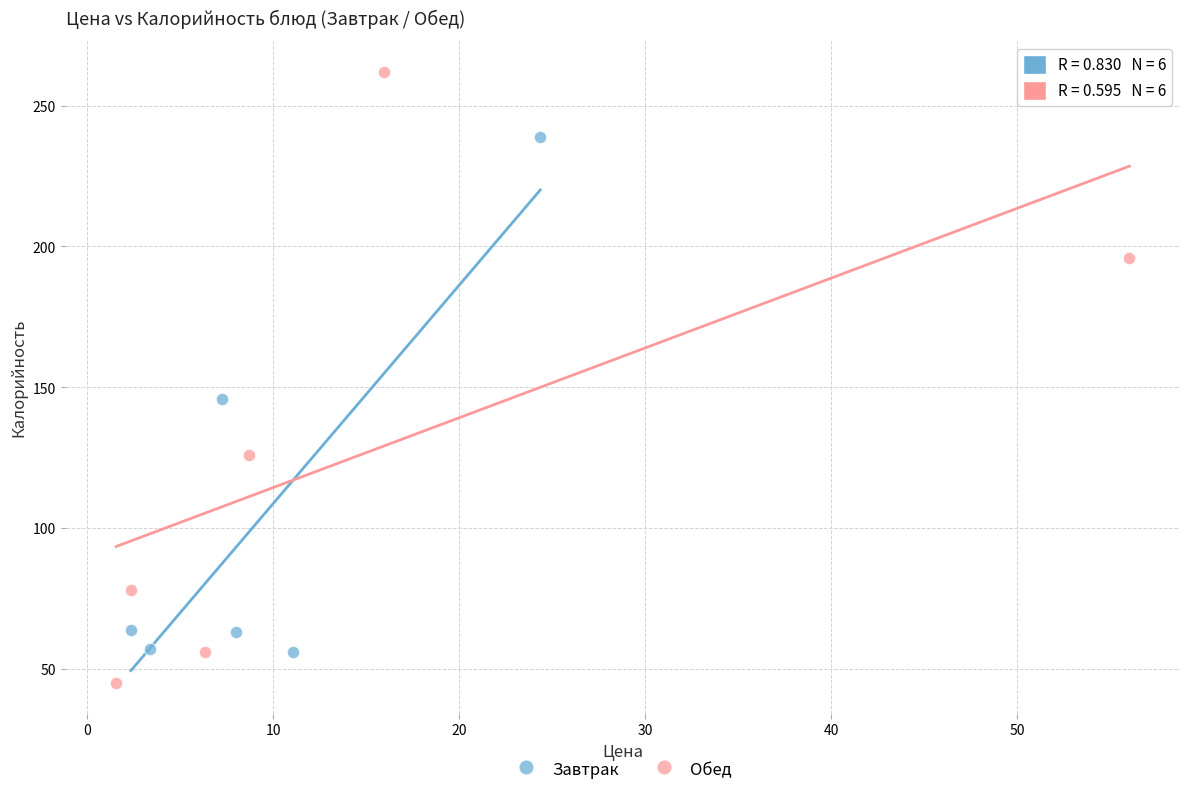

Which series contains the lowest Y value?

Обед